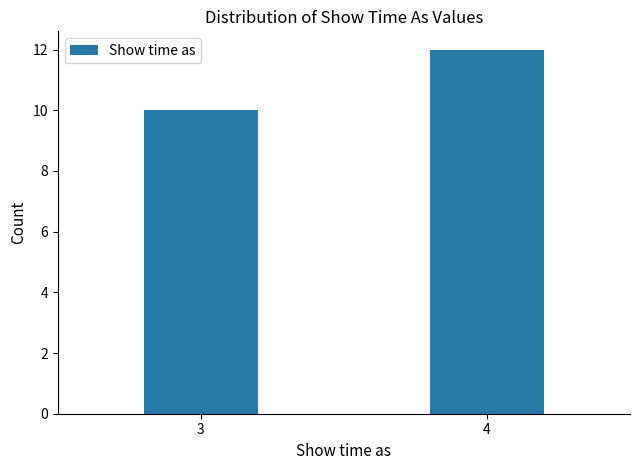

Reading left to right, list all the values displayed in this chart.

3=10	4=12